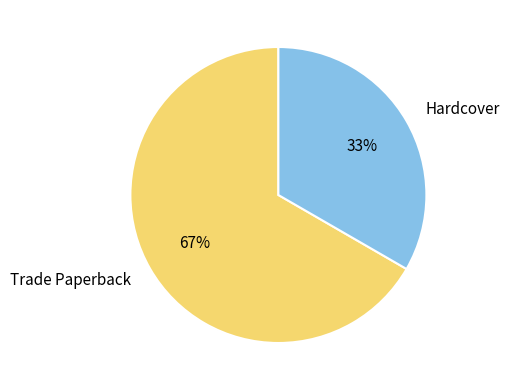

True or false: Trade Paperback accounts for 67% of the total.

True